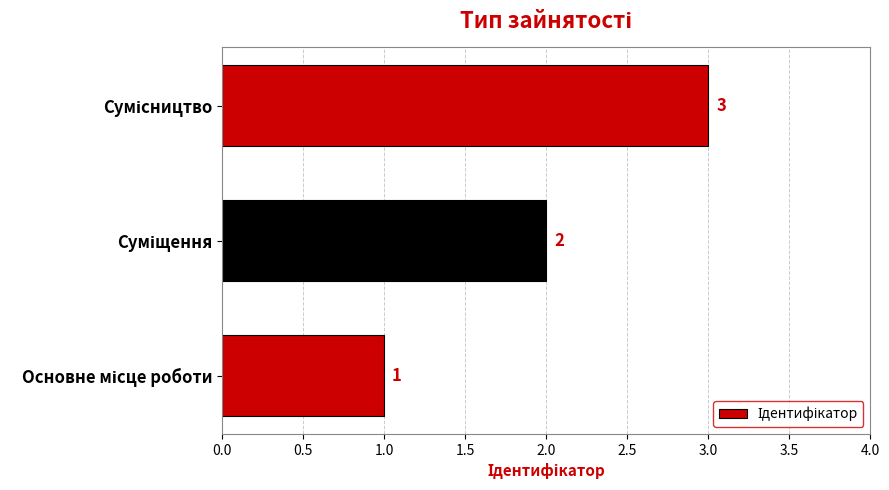

How many values are between 1 and 3?

3